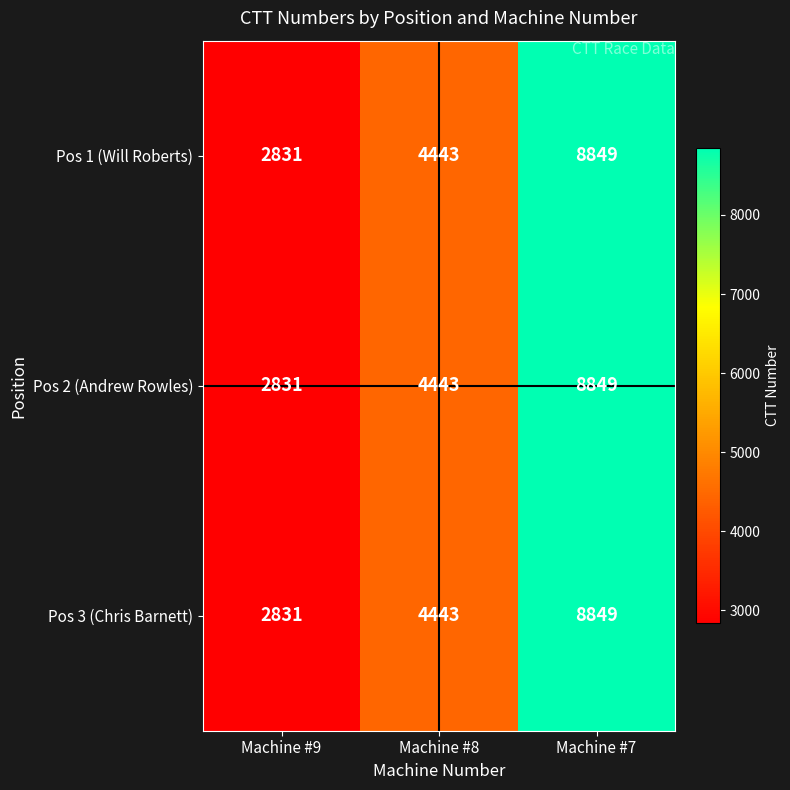

What is the difference between the maximum and minimum values in the Pos 1 (Will Roberts) series?

6018